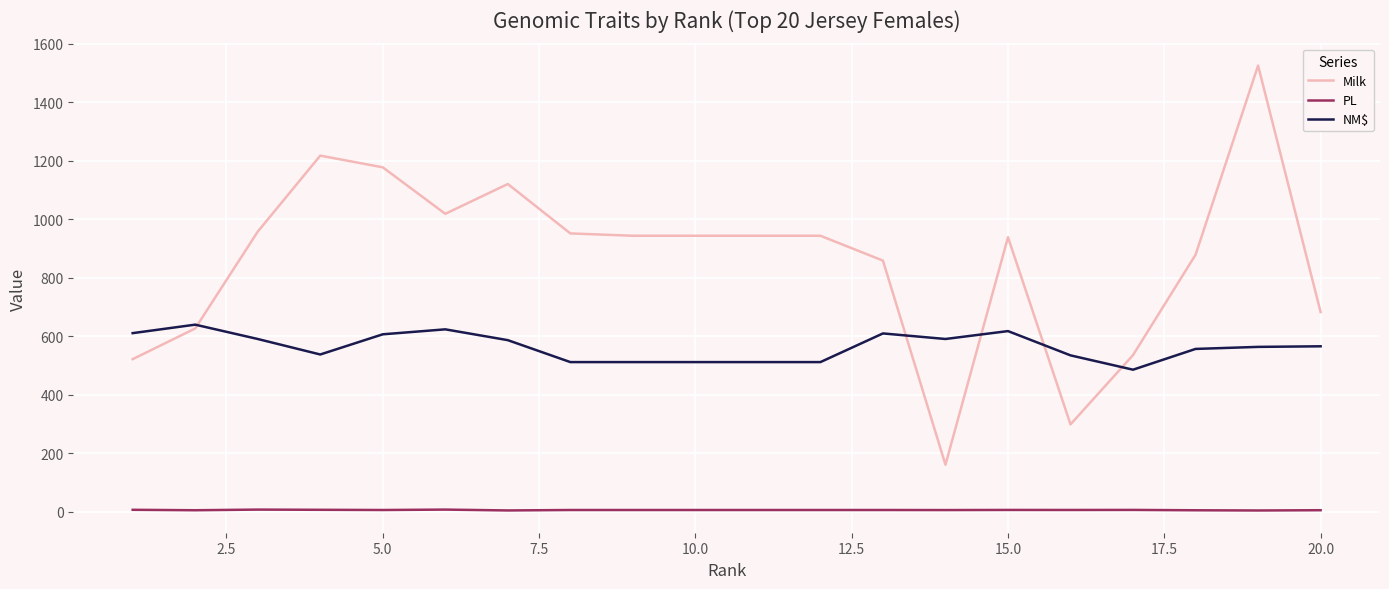

What is the difference between the maximum and minimum values in the PL series?

3.0